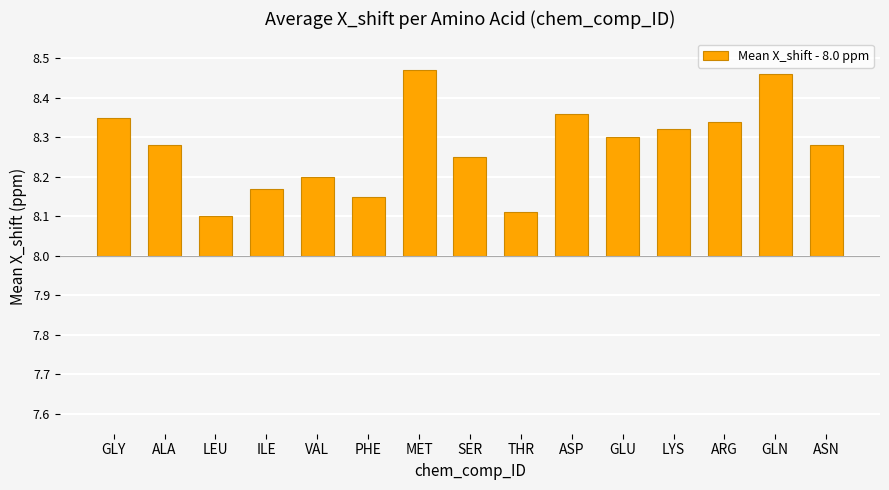

What is the difference between the maximum and second lowest values?

0.4